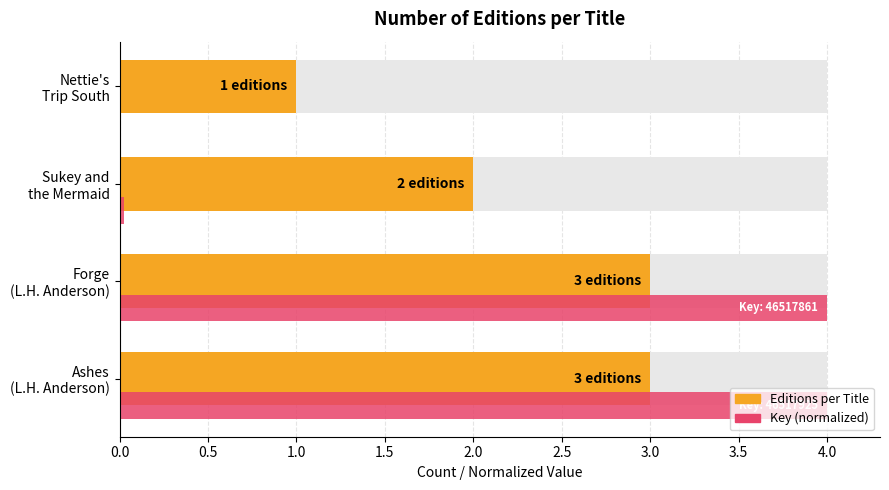

What is the spread (max minus min) of values at Sukey and the Mermaid?

2.0